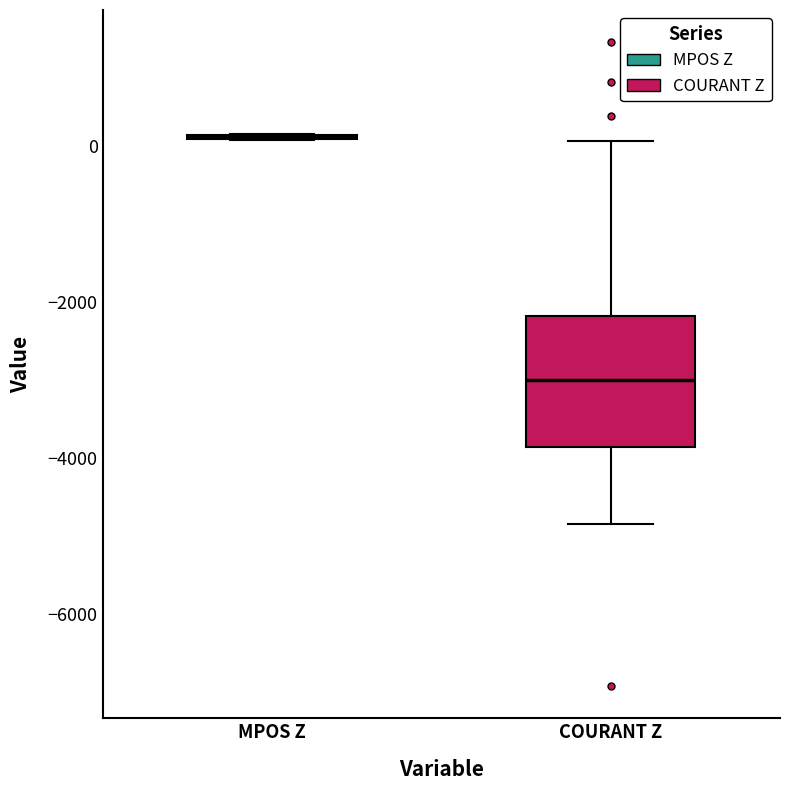

Which box is the tallest, from its lower edge to its upper edge?

COURANT Z